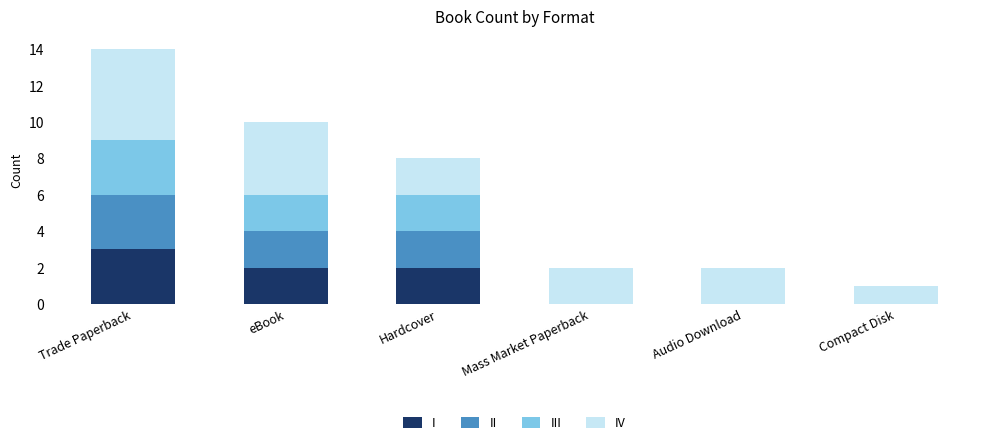

Does the chart contain stacked bars?

Yes